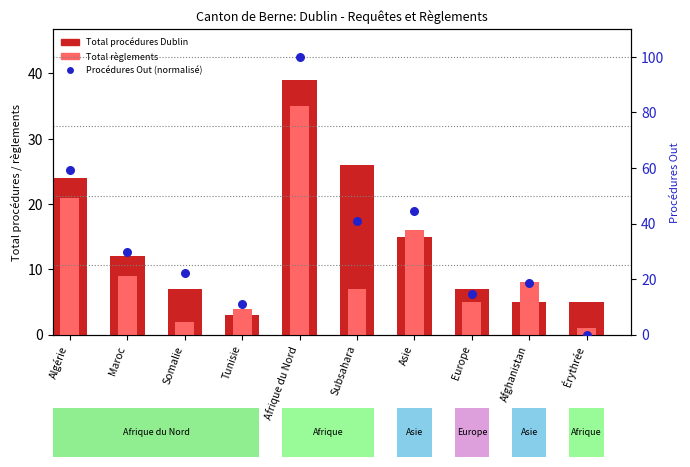

At how many categories does at least one series exceed 71?

1